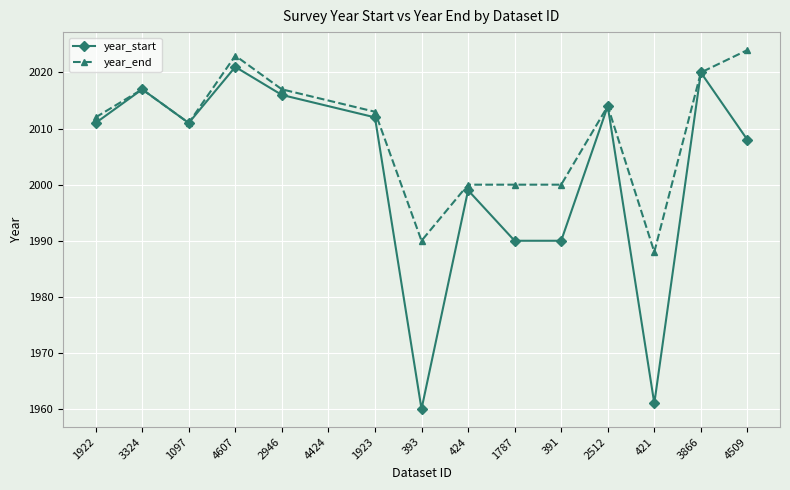

What is the maximum value for year_start?

2021